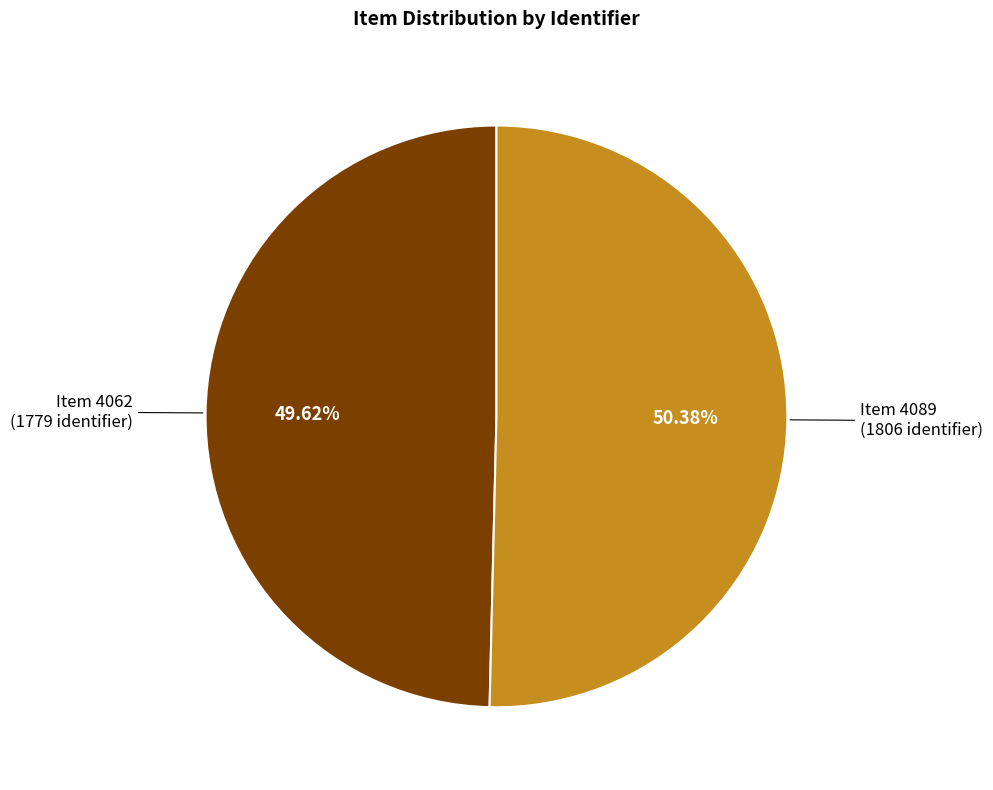

Rank the categories by value from highest to lowest.

Item 4089, Item 4062